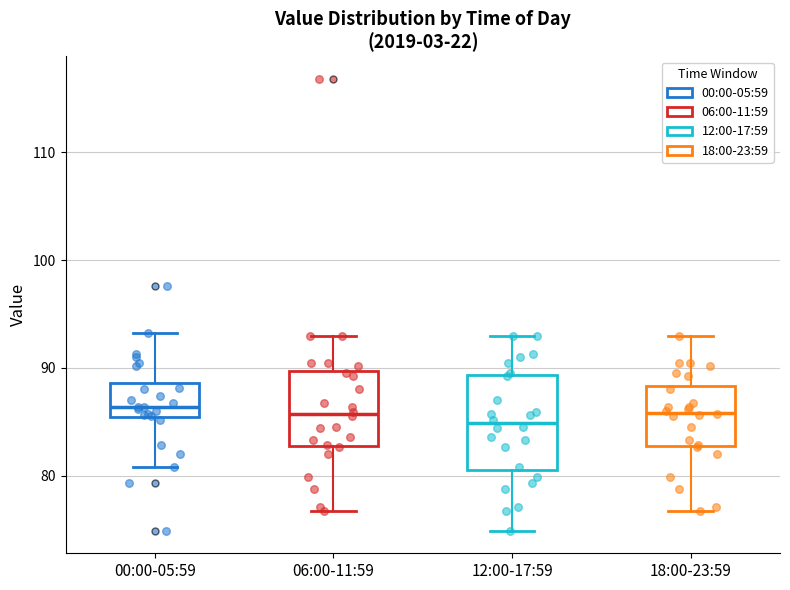

Comparing the boxes themselves (not the whiskers), which one is the tallest?

12:00-17:59